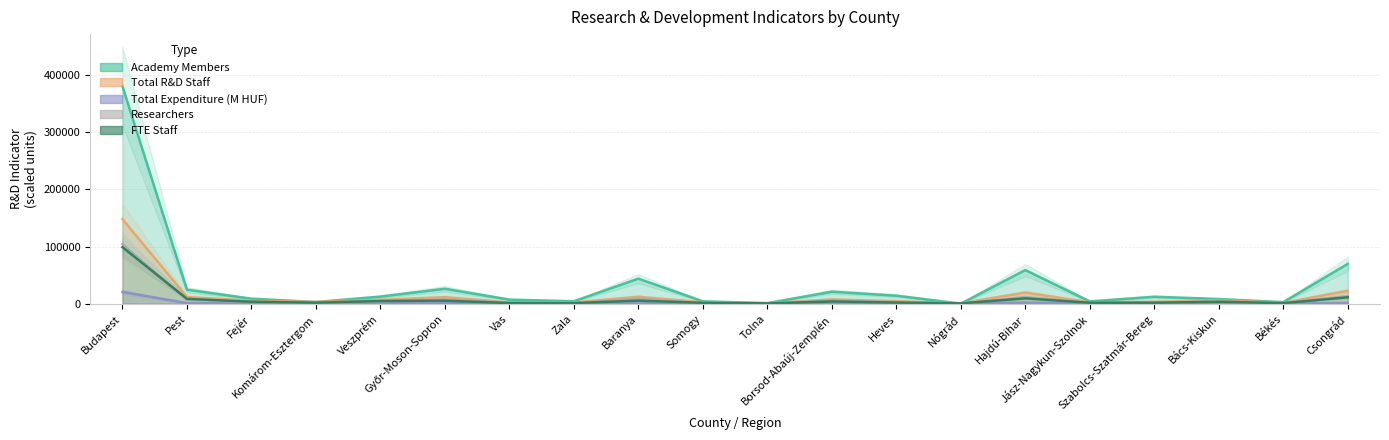

What is the label of the 2nd point from the left?

Pest